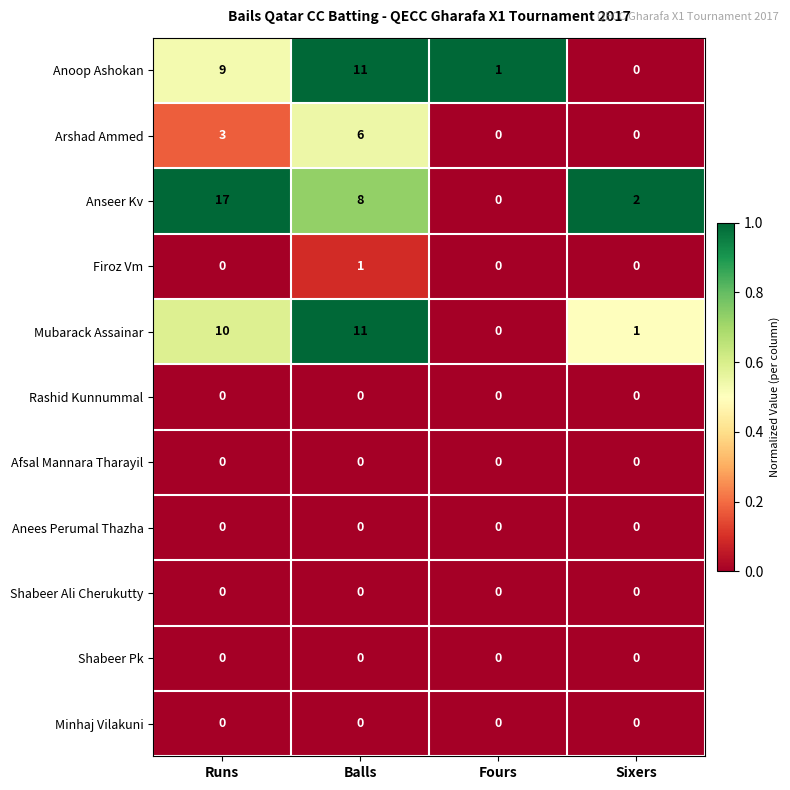

Which series has the widest spread of values?

Anseer Kv